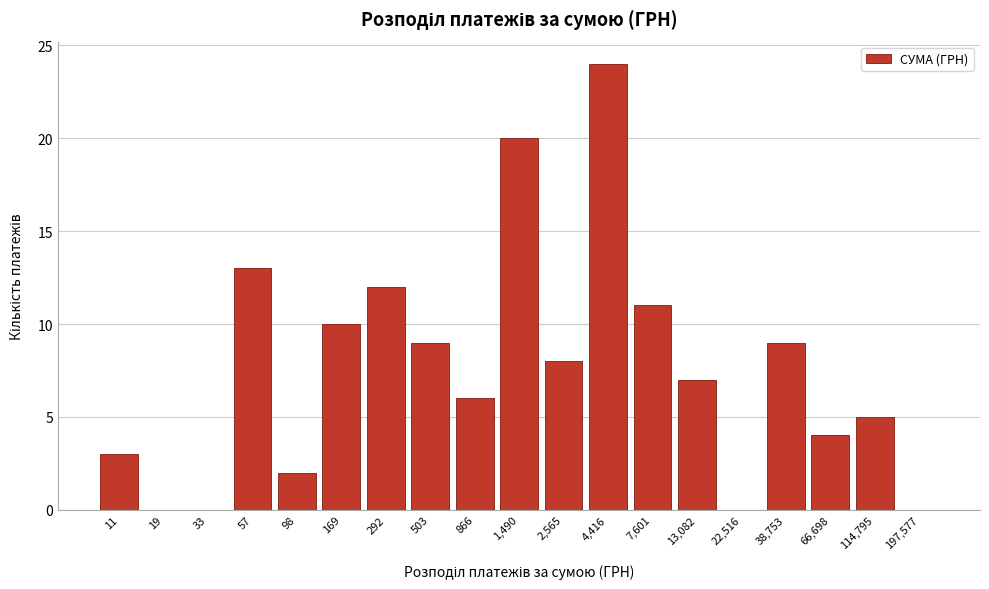

Reading left to right, what are all the values shown in this chart?

11=3	19=0	33=0	57=13	98=2	169=10	292=12	503=9	866=6	1,490=20	2,565=8	4,416=24	7,601=11	13,082=7	22,516=0	38,753=9	66,698=4	114,795=5	197,577=0